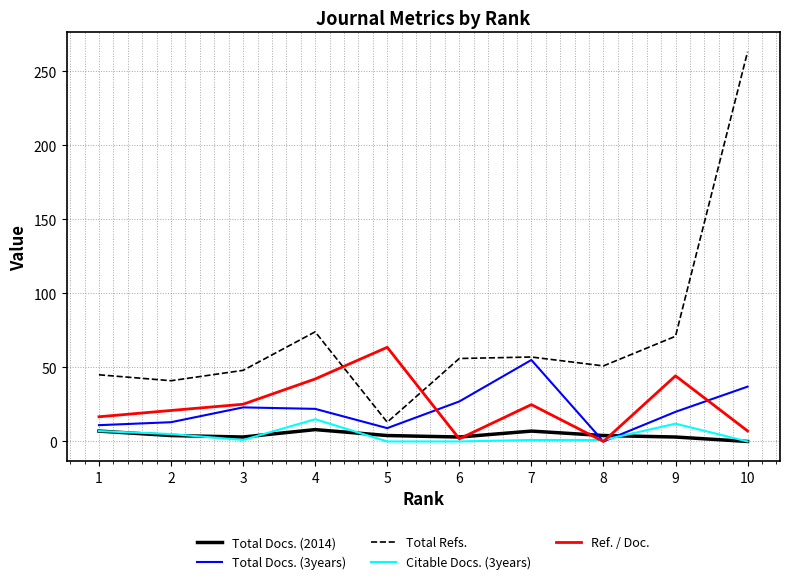

Which series has the largest range (max minus min)?

Total Refs.